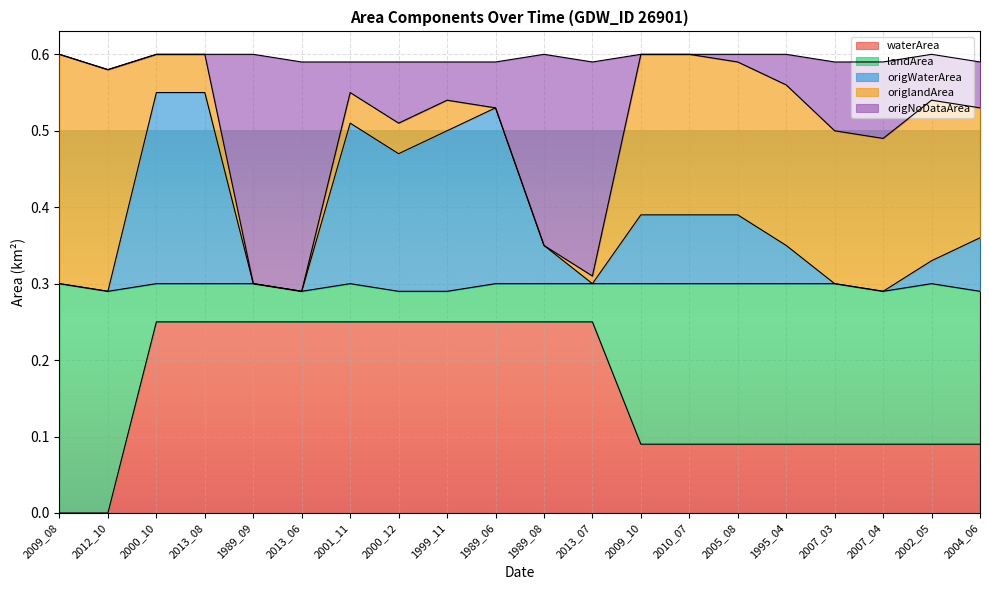

What is the total value across all series at 2002_05?

0.6